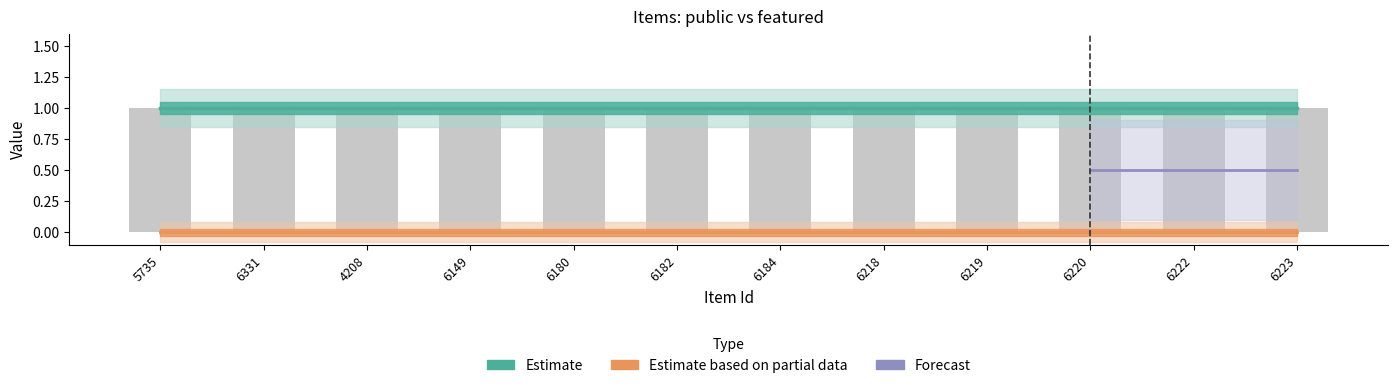

How many bars are there in each group?

2